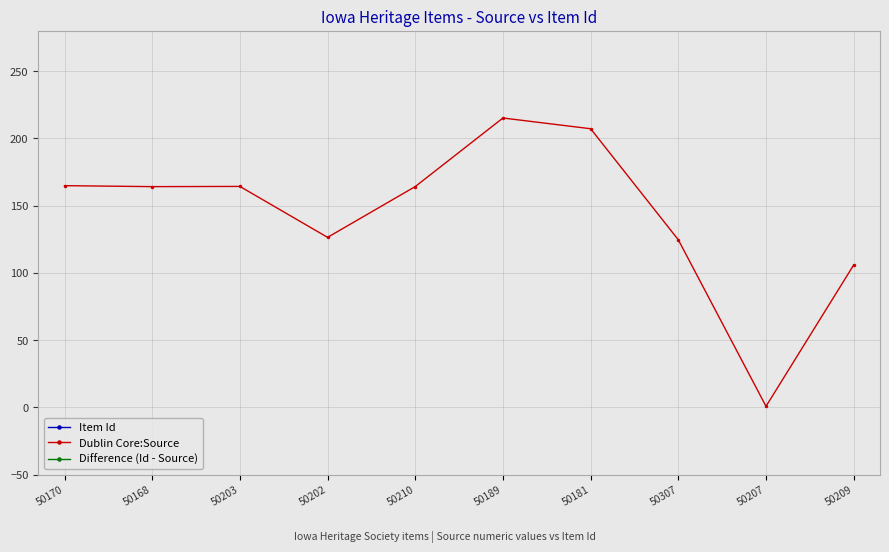

How many categories are shown in the chart?

10